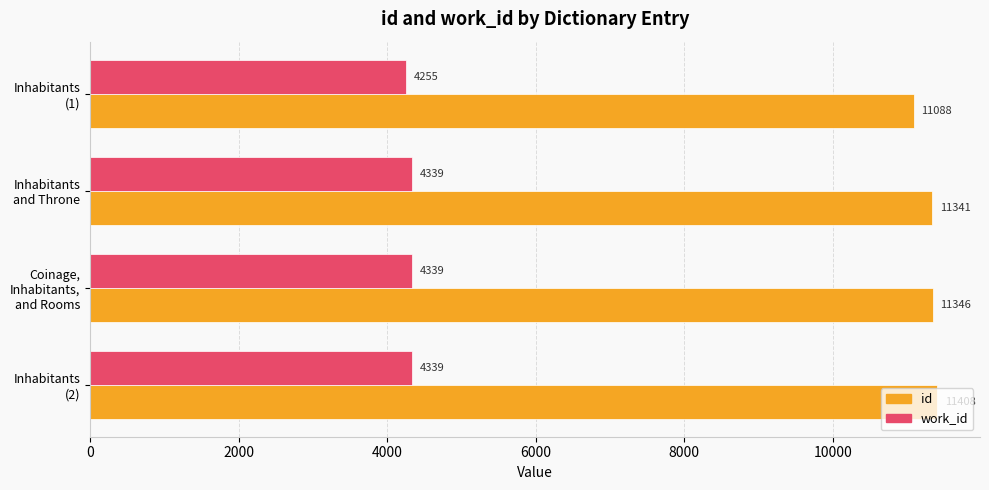

Which series has the largest range (max minus min)?

id